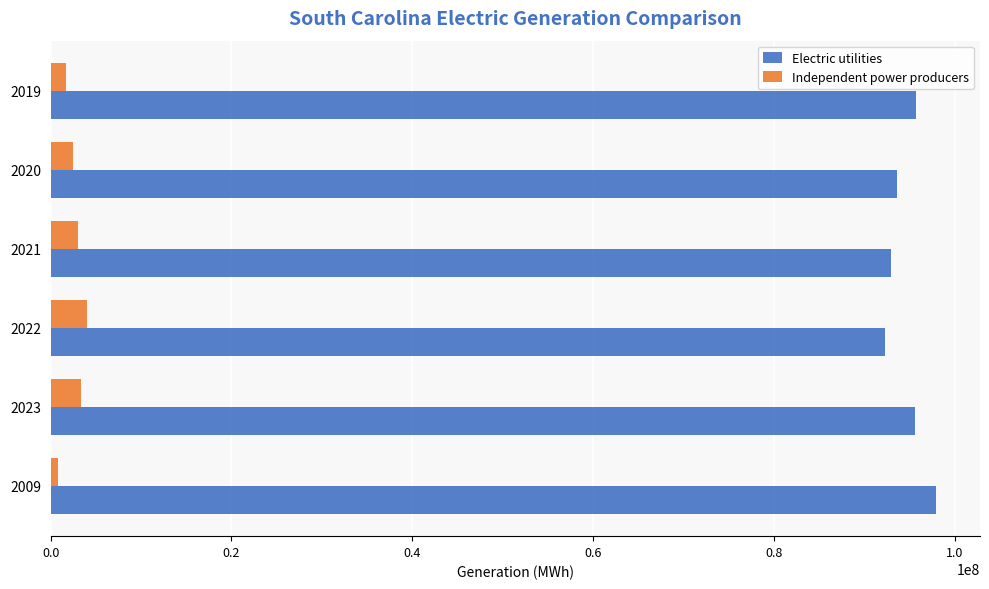

List the series in order of their peak value, lowest first.

Independent power producers, Electric utilities